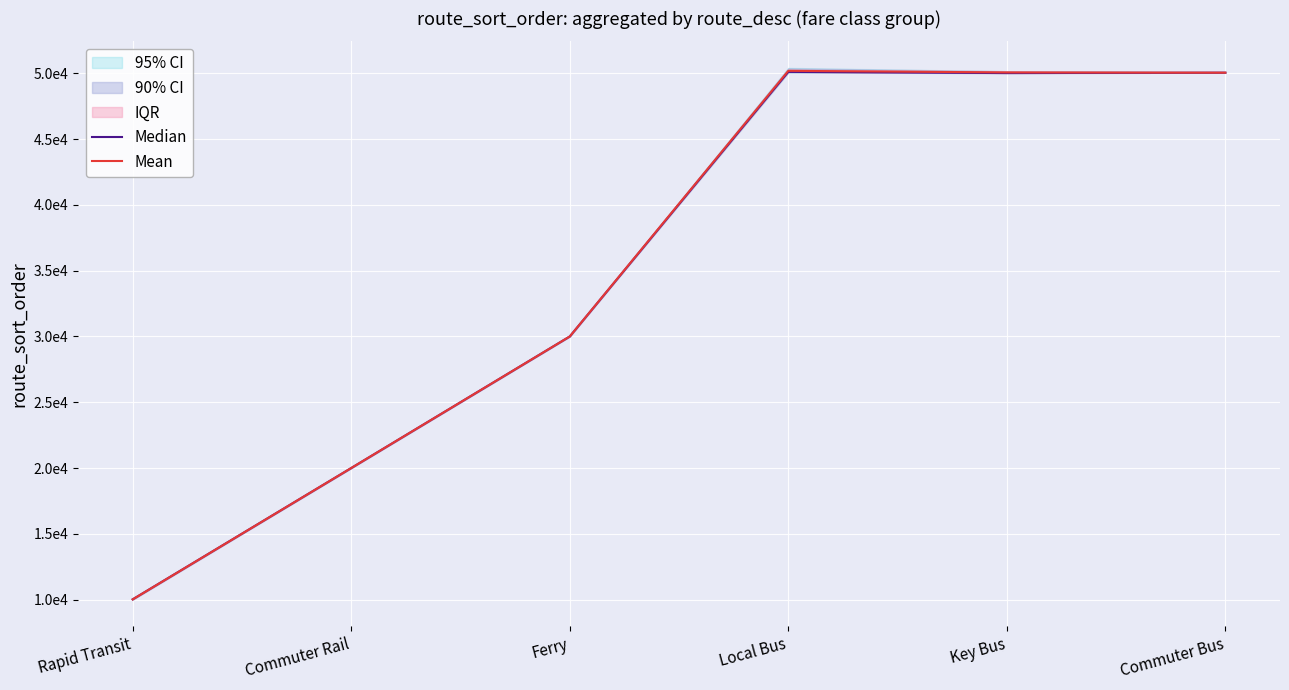

True or false: Median has more than 1 points higher than both neighbors.

False